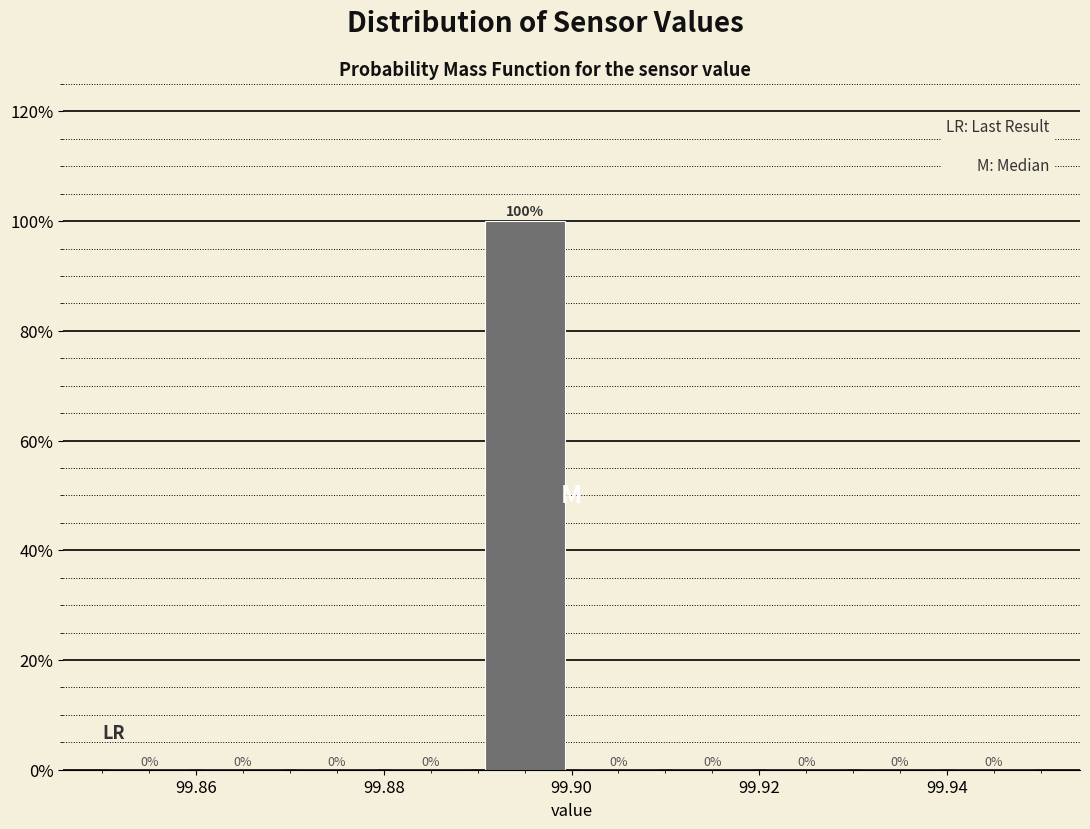

Over which range of the x-axis is the bar tallest?

99.89 to 99.90